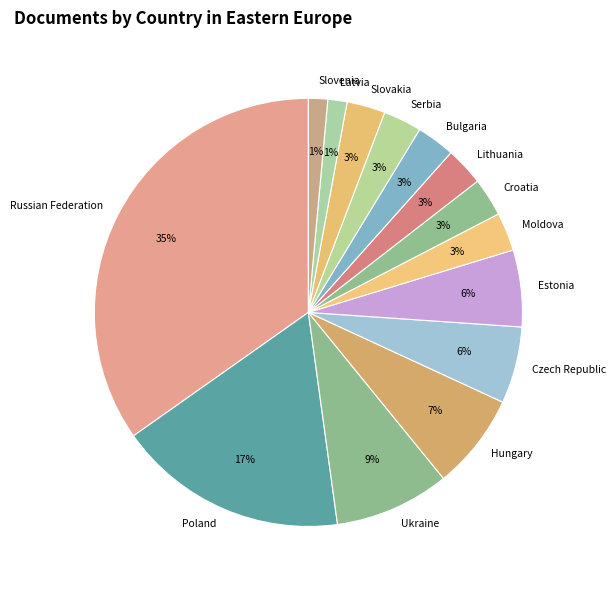

Combined, do Poland and Ukraine account for over 50%?

No